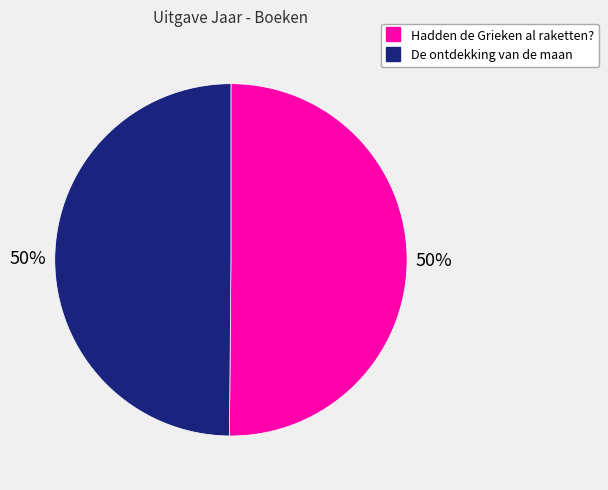

Do De ontdekking van de maan and Hadden de Grieken al raketten? together represent more than half of the pie?

Yes